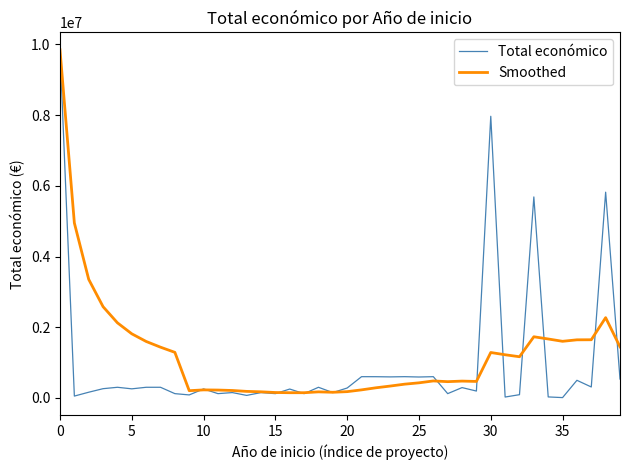

What is the maximum value for Total económico?

9847932.0